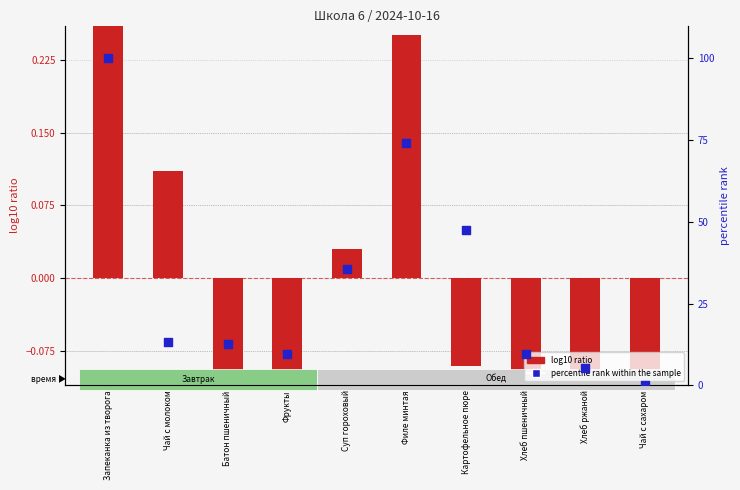

What is the total value across all series at Батон пшеничный?

12.5